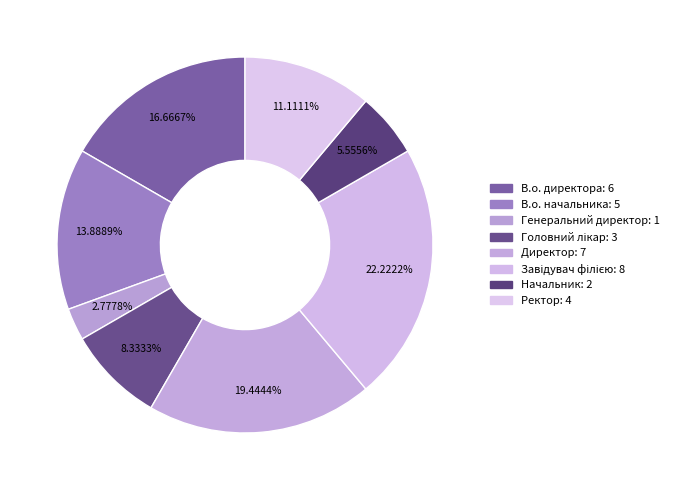

To the nearest percent, what is the difference between the largest and smallest slice percentages?

19%